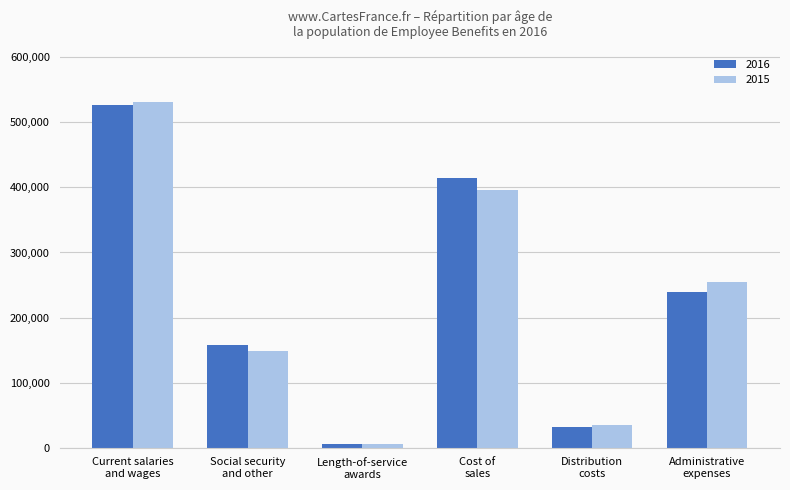

Which series has the widest spread of values?

2015